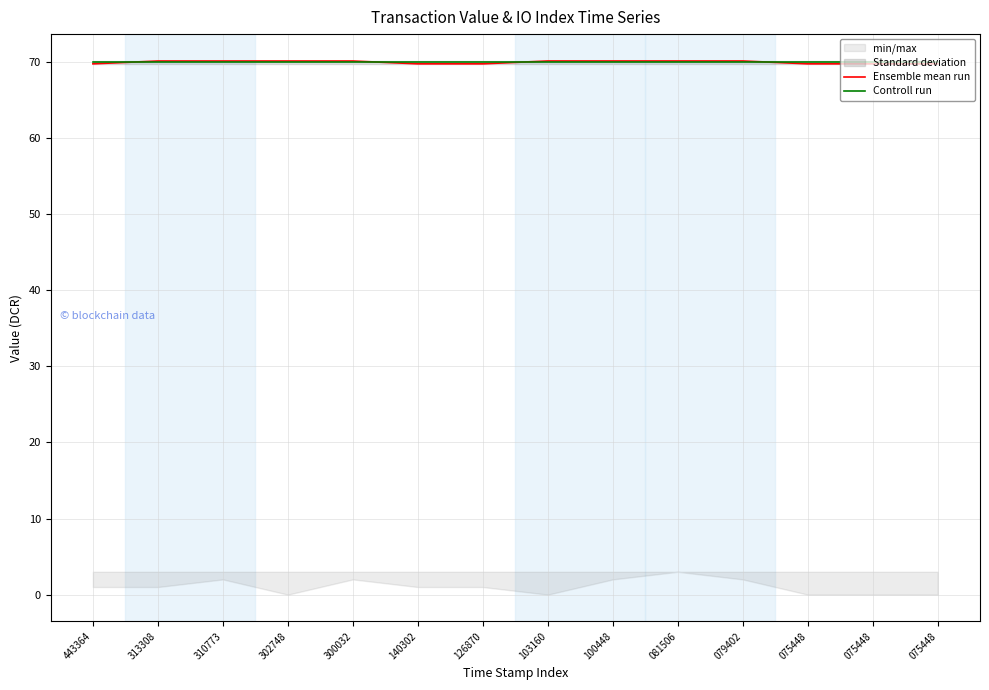

Which series has the largest total across all categories?

Controll run